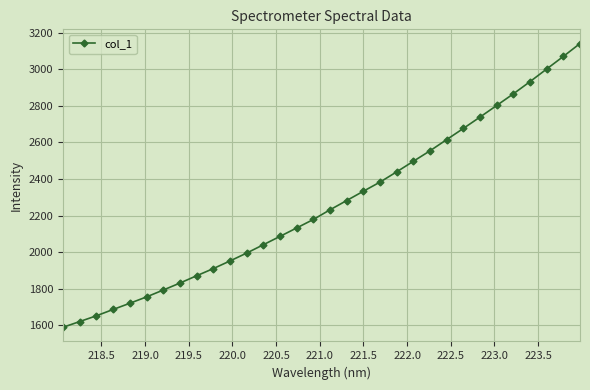

What is the sum of all values?

72365.6